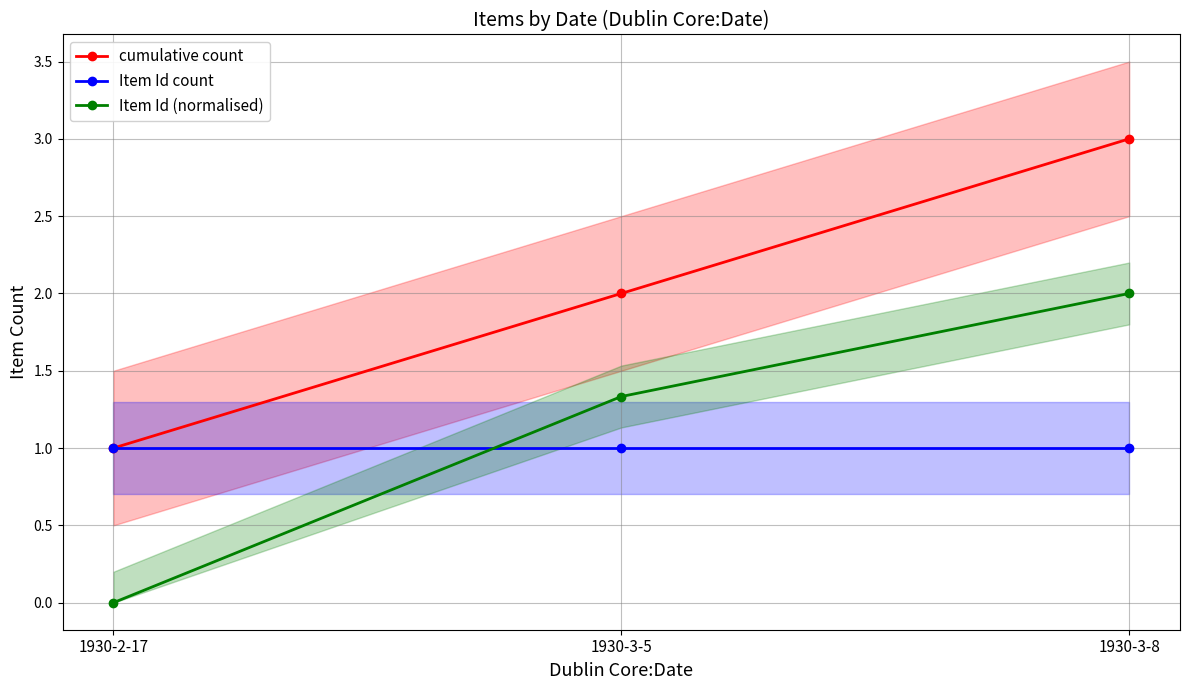

What is the label of the 2nd point from the right?

1930-3-5